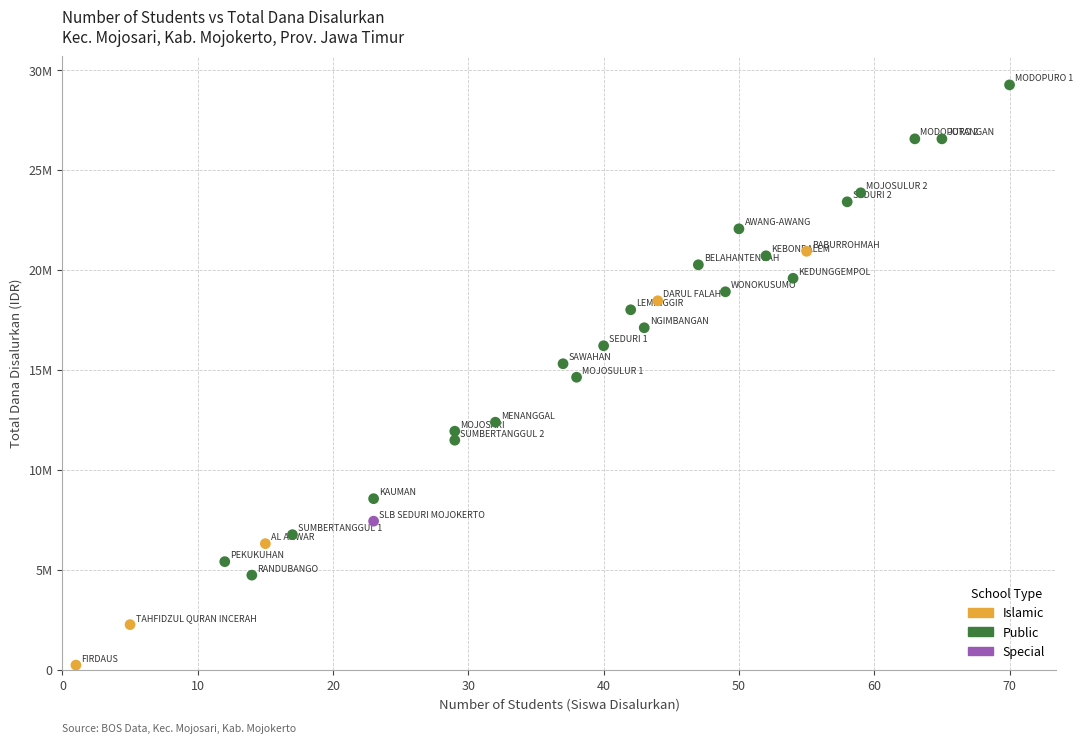

What are all the series names shown in the legend?

Islamic, Public, Special